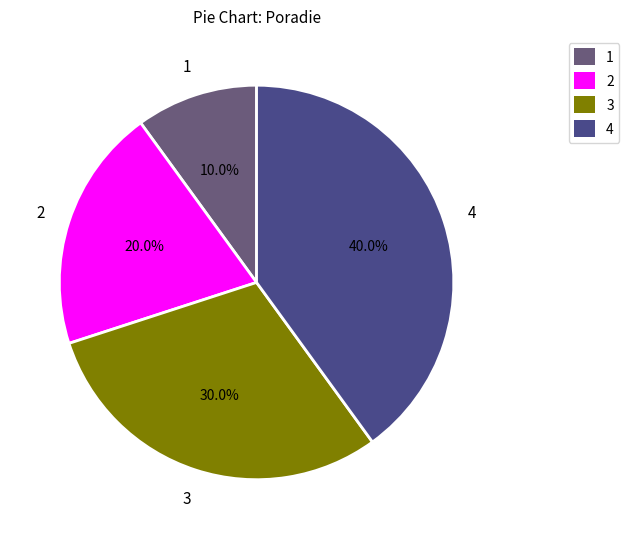

Is there any slice that represents more than half of the pie?

No